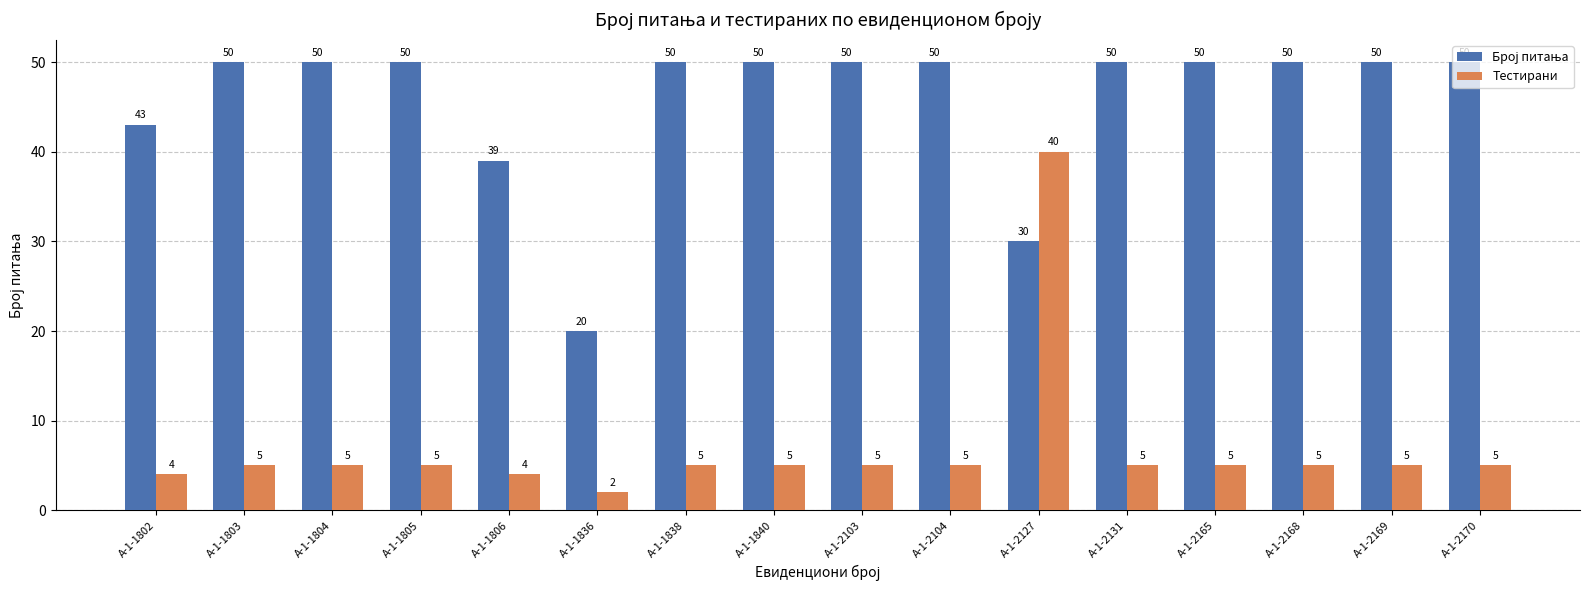

At which category is the sum across all series the highest?

А-1-2127